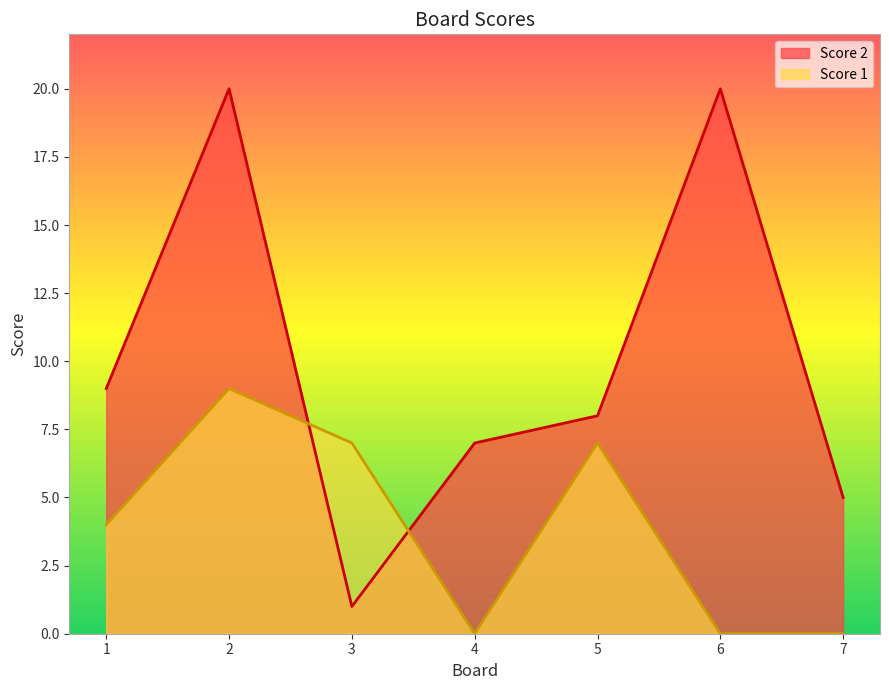

Which category has the highest value in the Score 1 series?

2